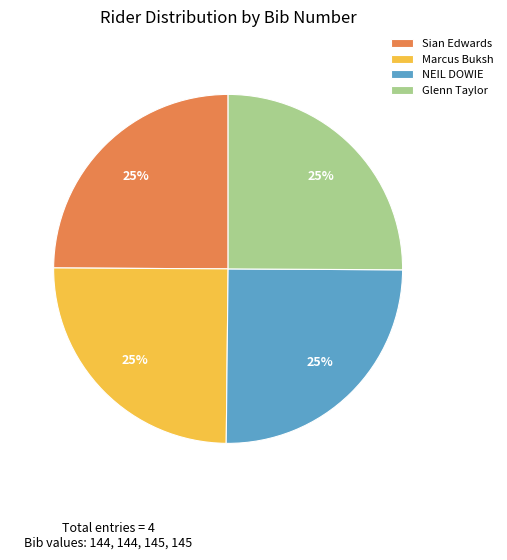

Approximately how many times larger is the value at NEIL DOWIE compared to Marcus Buksh?

1.0